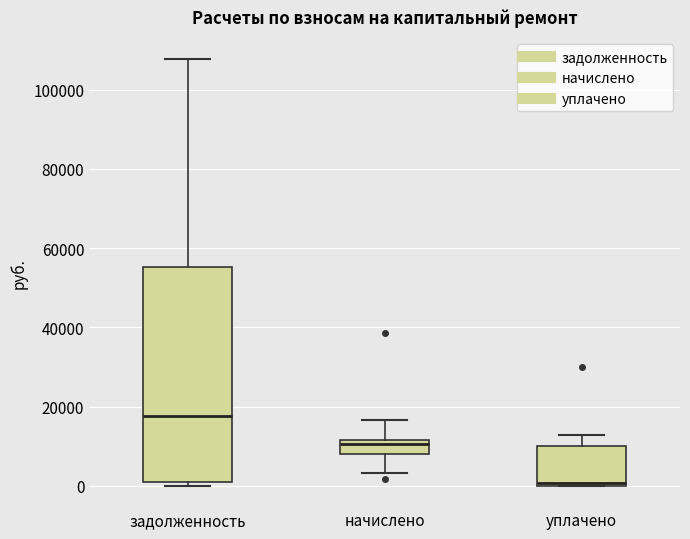

Reading left to right, transcribe this box plot: for each box, give where its median line is, the range the box spans, and where its two whiskers end, as read against the y-axis. The values are not printed on the chart, so give them approximately, as read against the axis.

задолженность: median 18000, box 0 to 56000, whiskers 0 (just below the box's lower edge) to 108000
начислено: median 10000, box 8000 to 12000, whiskers 4000 to 16000
уплачено: median 0 (just above the box's lower edge), box 0 to 10000, whiskers 0 to 12000